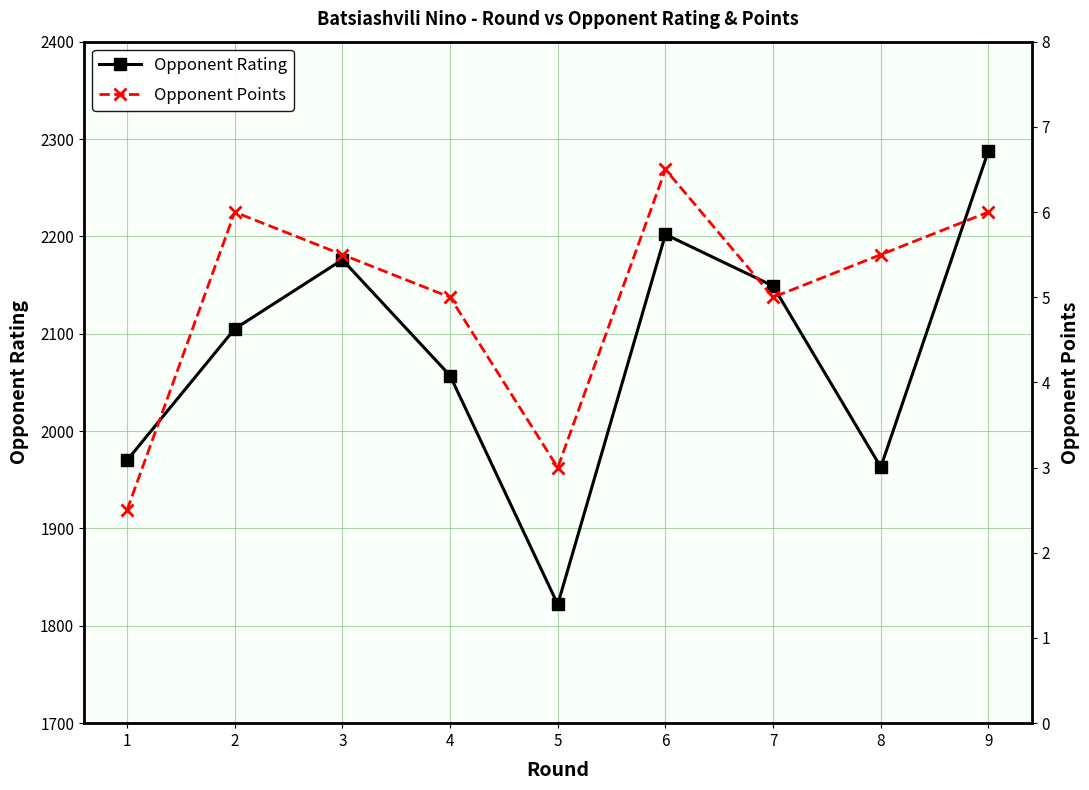

What is the greatest value displayed?

2288.0